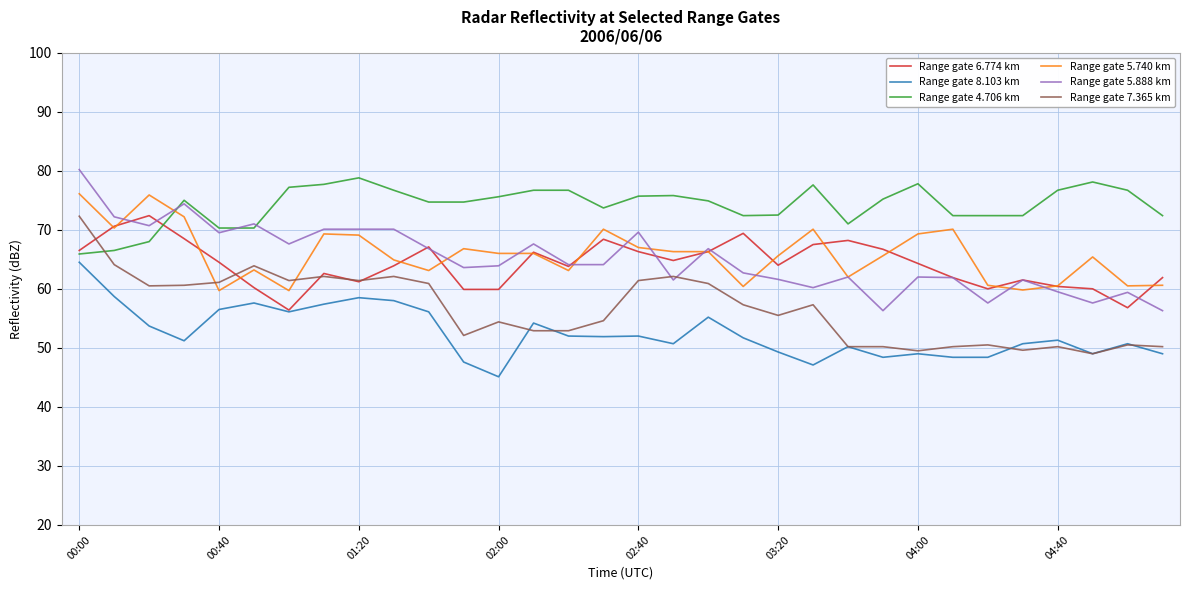

What is the smallest value displayed?

45.1